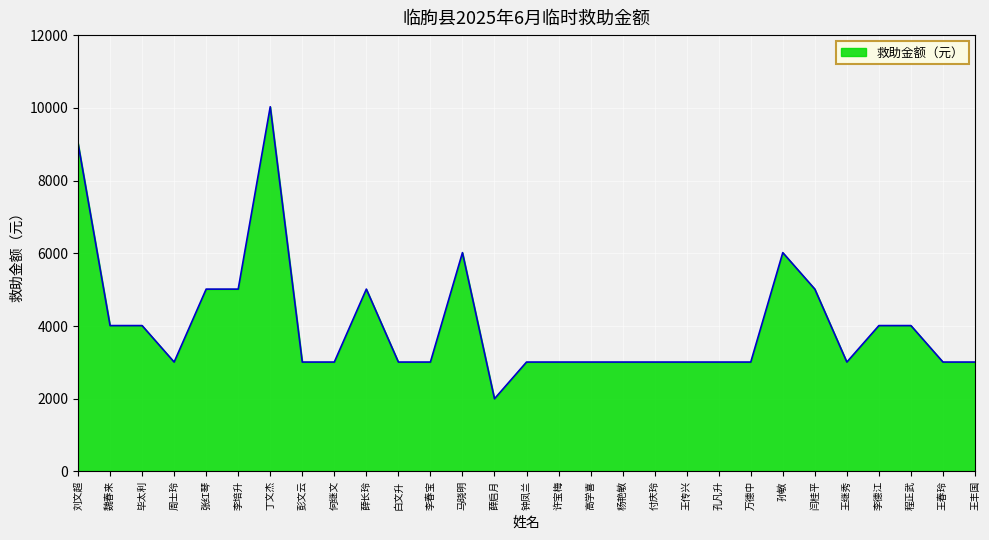

Reading left to right, list all the values displayed in this chart.

刘文超=9027	魏春来=4012	毕太利=4012	周士玲=3009	张红琴=5015	李培升=5015	丁文杰=10030	彭文云=3009	何继文=3009	薛长玲=5015	白文升=3009	李春宝=3009	马晓明=6018	薛启月=2000	钟凤兰=3009	许宝梅=3009	高学喜=3009	杨艳敏=3009	付庆玲=3009	王传兴=3009	孔凡升=3009	万德中=3009	孙敏=6018	闫桂平=5015	王继秀=3009	李德江=4012	程正武=4012	王春玲=3009	王丰国=3009